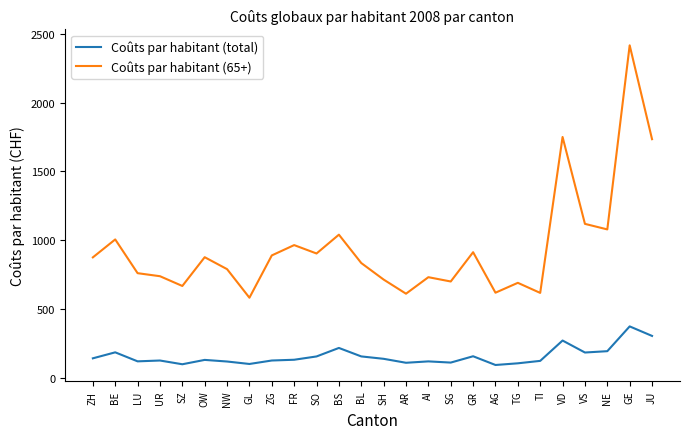

List the series in order of their peak value, highest first.

Coûts par habitant (65+), Coûts par habitant (total)